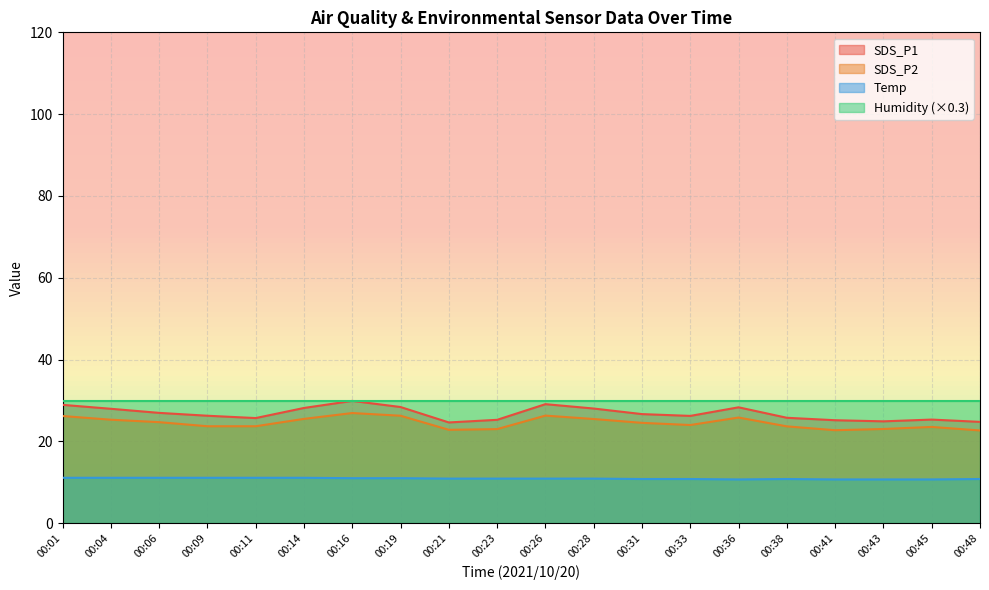

Is it true that SDS_P1 equals 46.2 at 00:33?

False